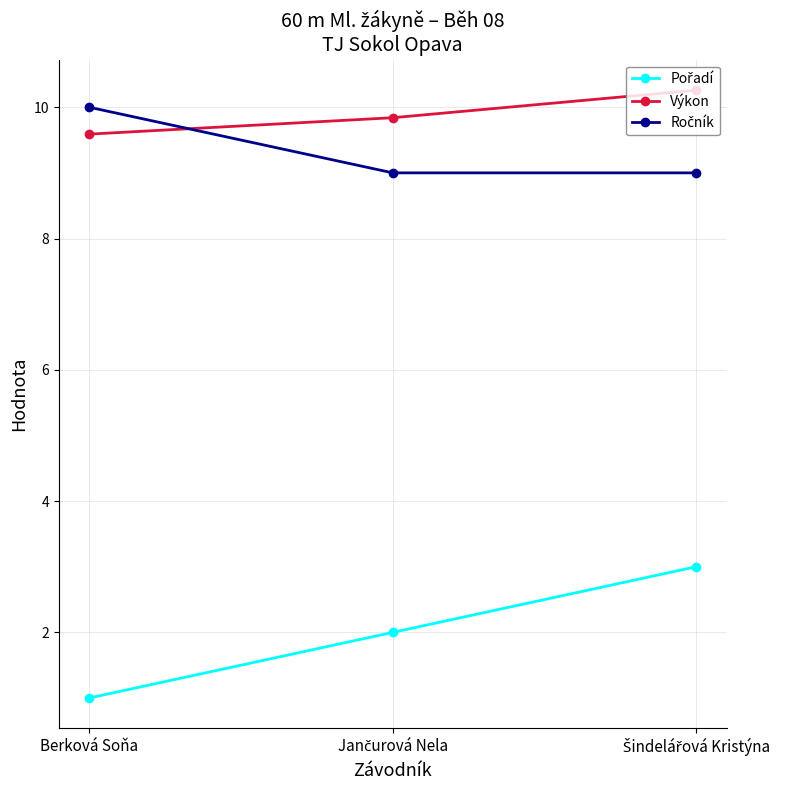

The value of Výkon at Berková Soňa is 2.0. True or false?

False